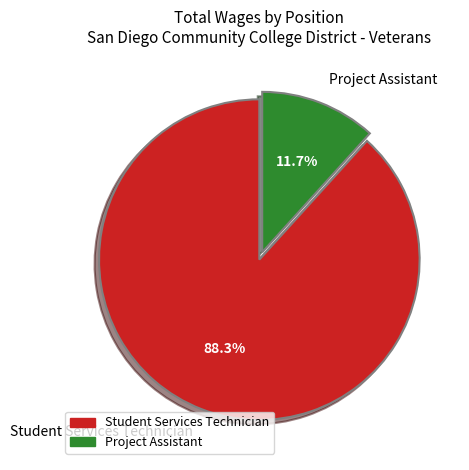

Combined, what portion of the pie is Student Services Technician and Project Assistant?

100.0%